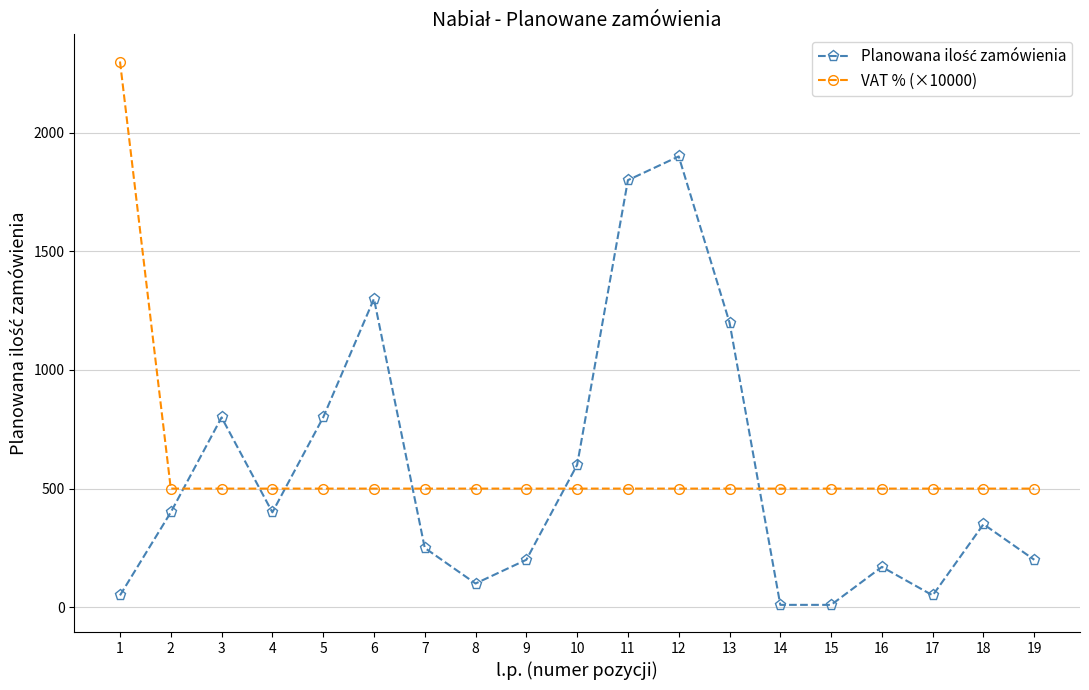

How many data points does each series have?

19